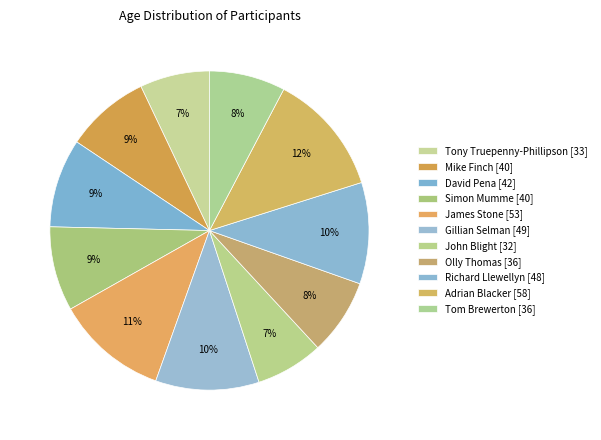

How many slices are in this pie chart?

11